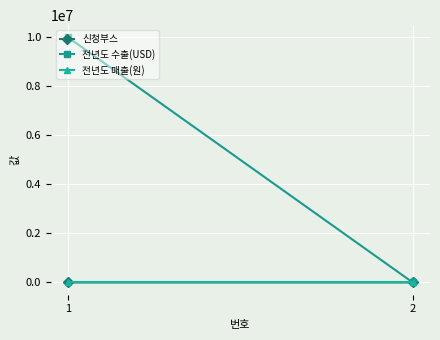

Rank the categories by 전년도 매출(원) value from lowest to highest.

1, 2